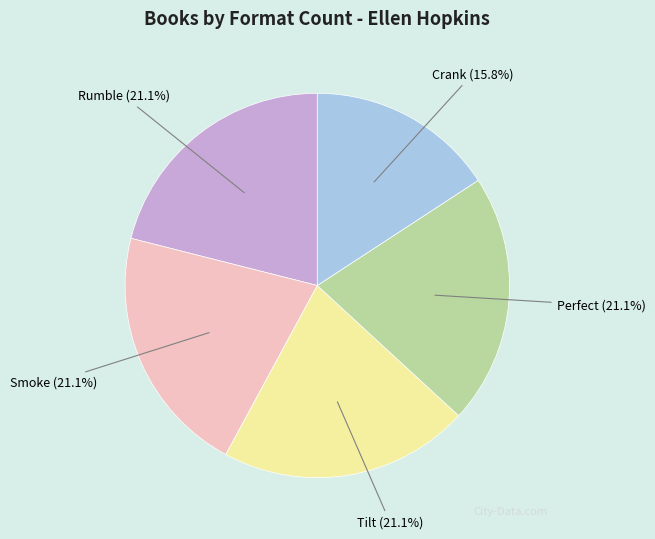

Does any single category account for the majority?

No